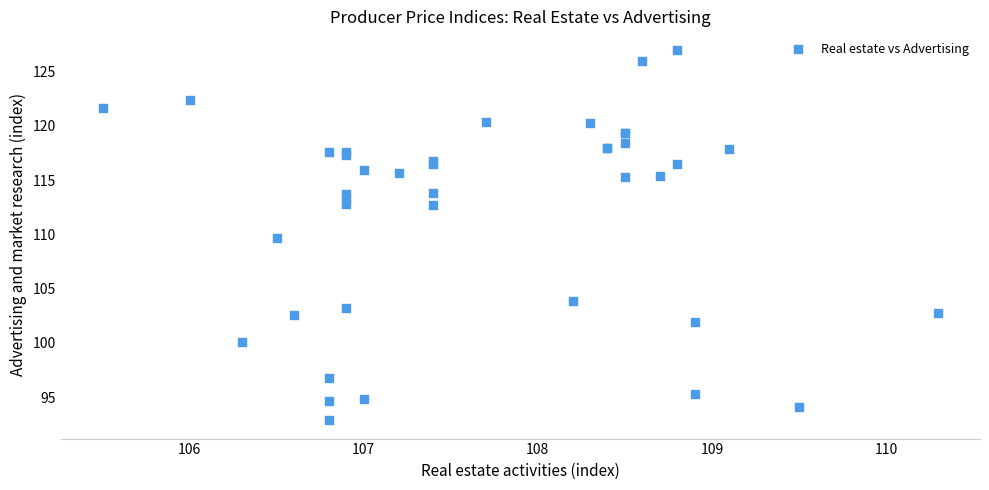

What Y value in the scatter plot is closest to 109?

109.7